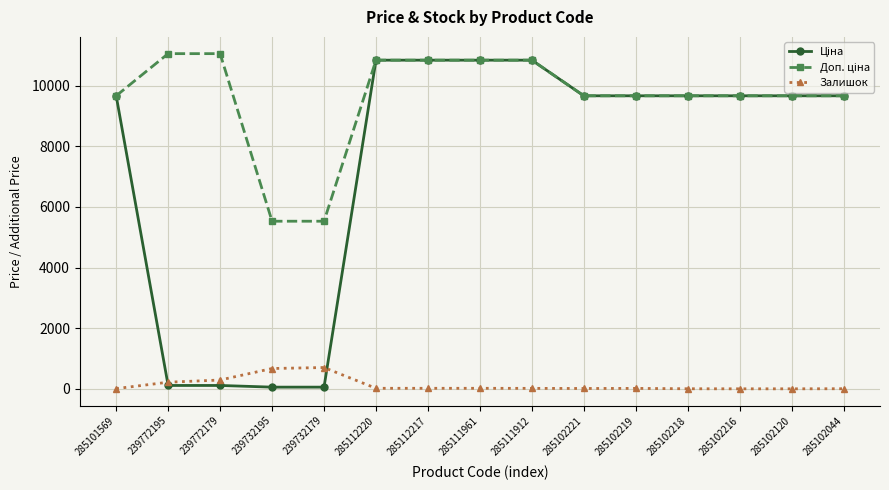

True or false: Залишок has a value of 0.0 at 285102120.

True